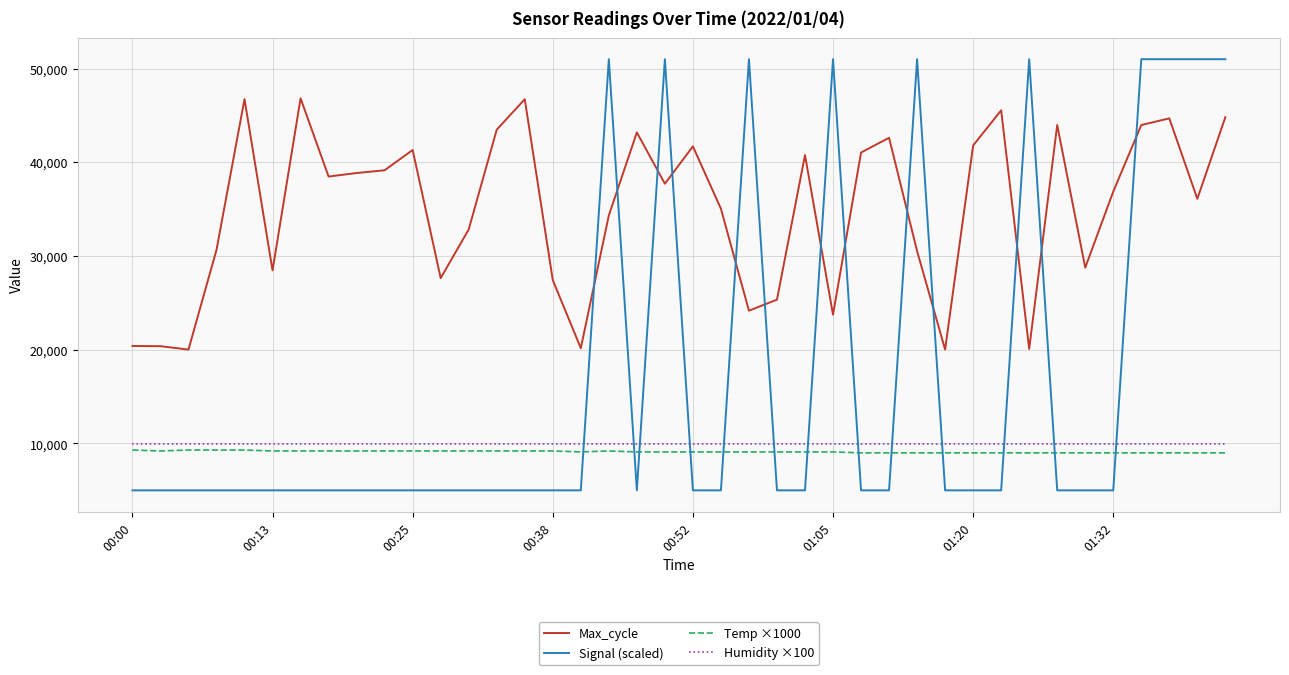

Which series has the largest total across all categories?

Max_cycle